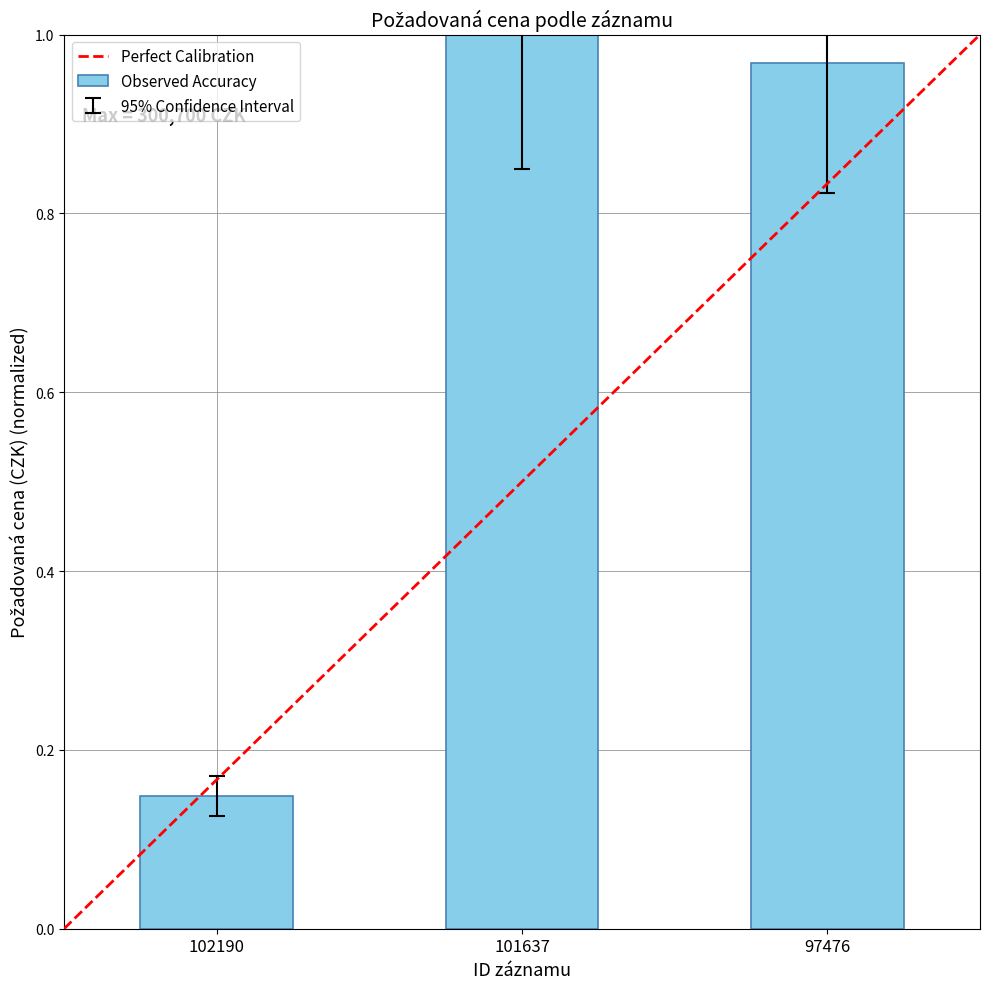

How many bars are there in total?

3